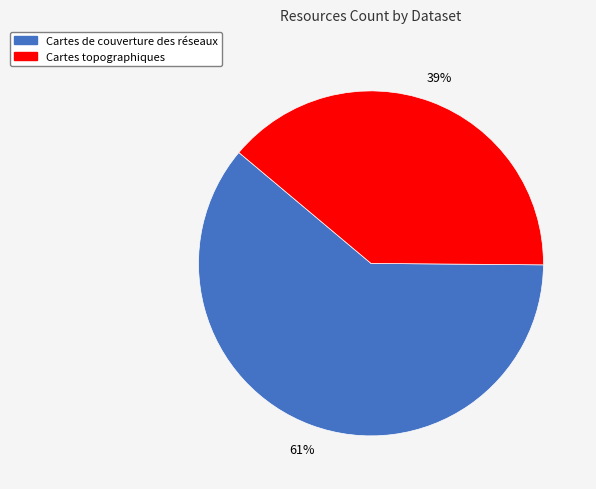

To the nearest percent, what portion does Cartes de couverture des réseaux represent?

61%